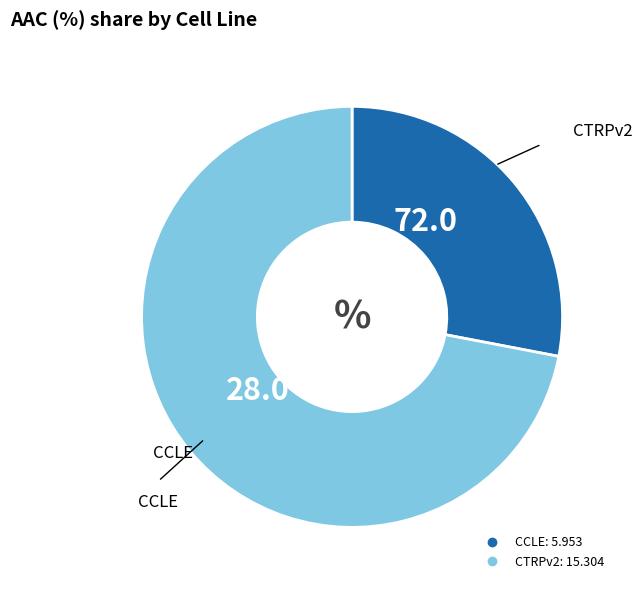

Is it true that CCLE is 14% of the pie?

False